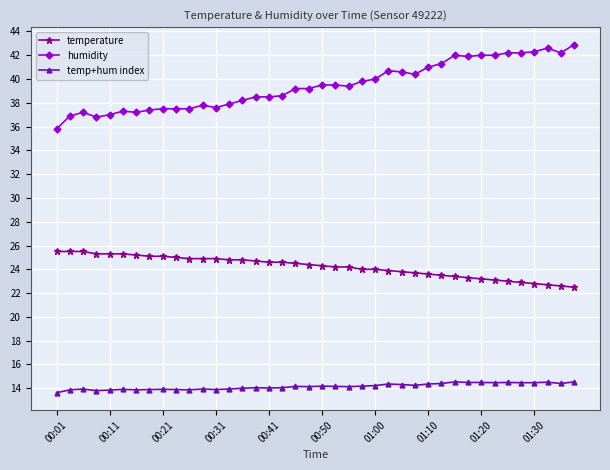

What is the value of the temperature point at the 4th from the left?

25.3